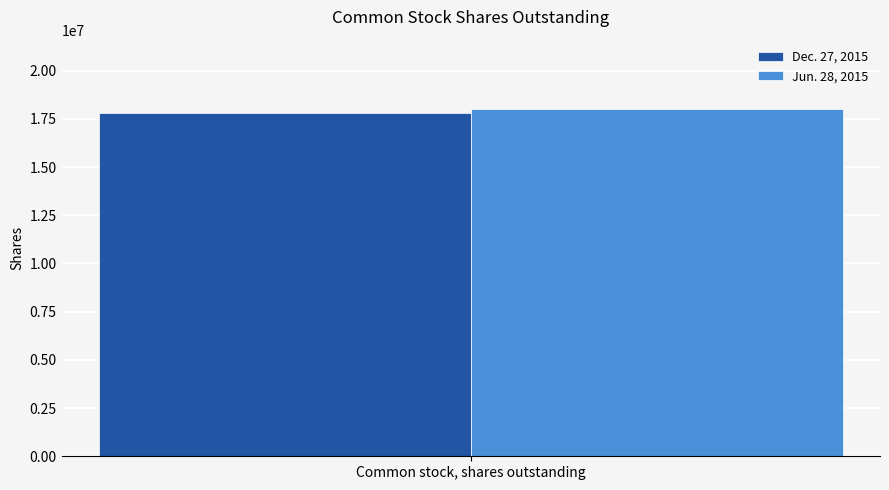

Reading right to left, what are all the values shown in this chart?

Dec. 27, 2015: Common stock, shares outstanding=17822065
Jun. 28, 2015: Common stock, shares outstanding=18007749